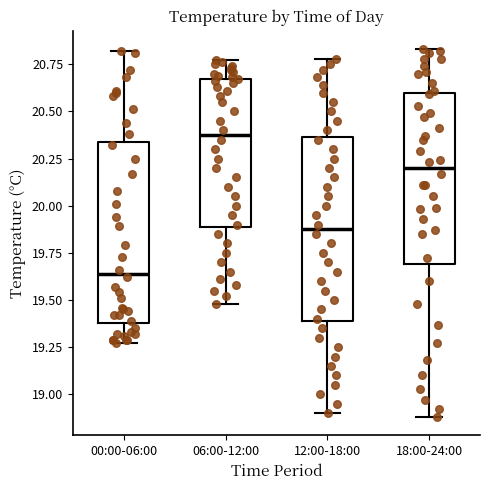

Which box's median line is the highest?

06:00-12:00